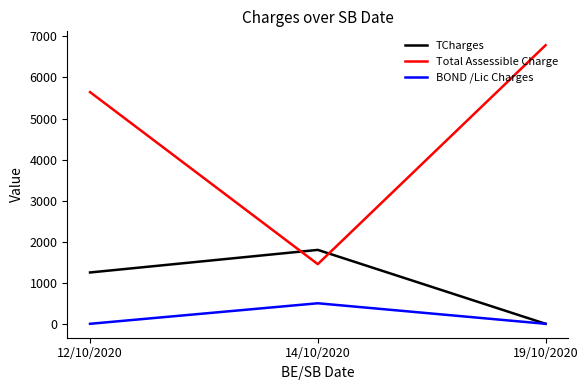

List the labels in order of Total Assessible Charge value, smallest first.

14/10/2020, 12/10/2020, 19/10/2020